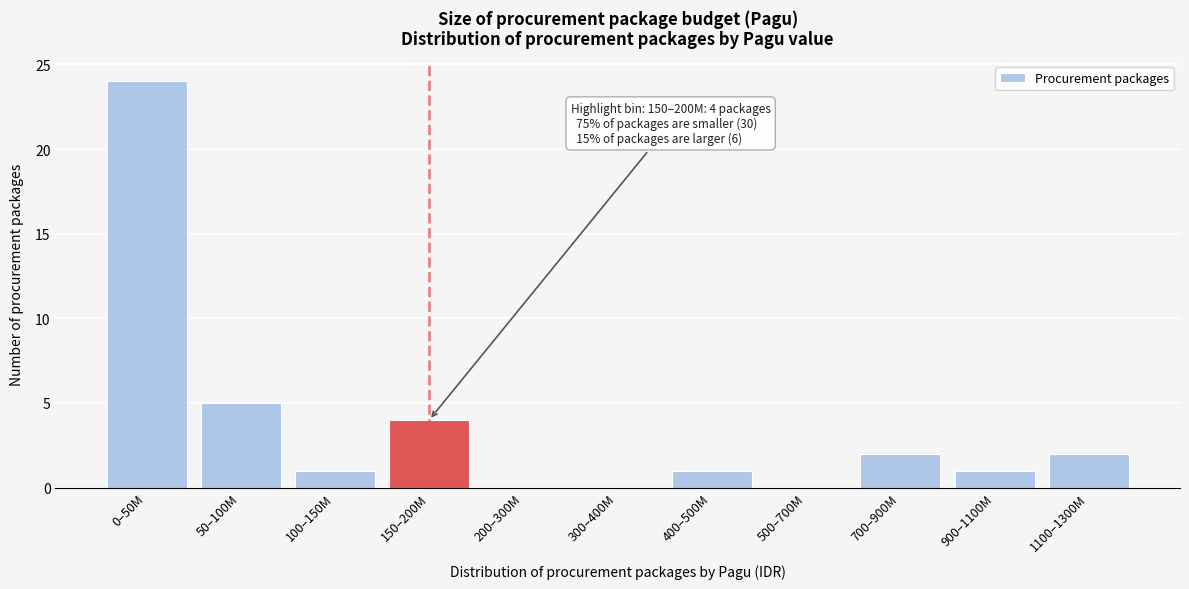

Reading left to right, transcribe all the data shown in this chart.

0–50M=24	50–100M=5	100–150M=1	150–200M=4	200–300M=0	300–400M=0	400–500M=1	500–700M=0	700–900M=2	900–1100M=1	1100–1300M=2